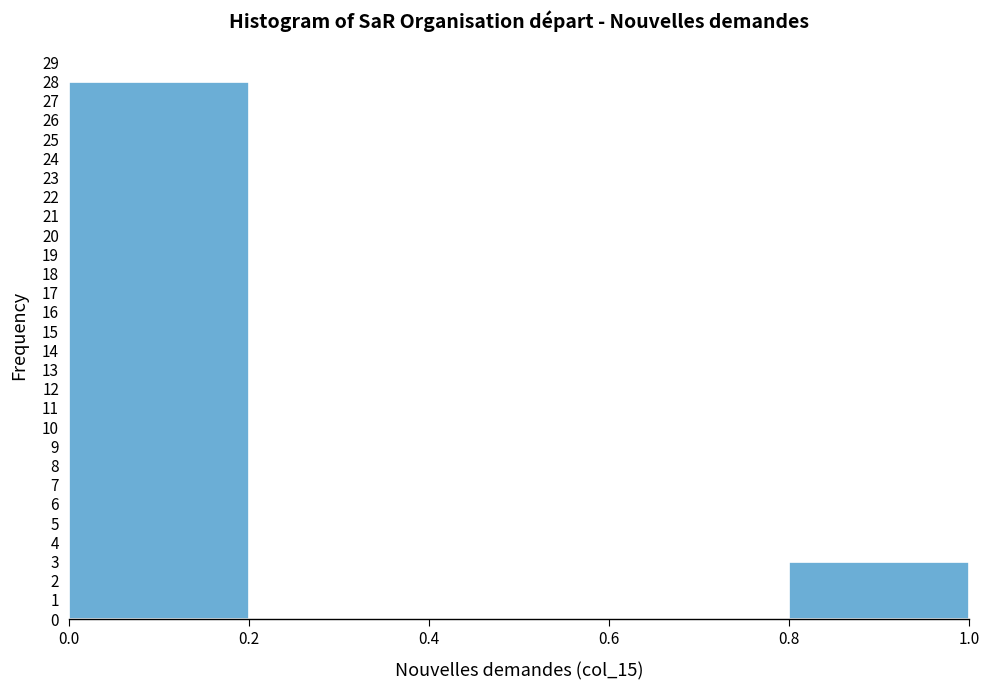

Reading left to right, list every bar in this chart as the range it spans on the x-axis followed by its height. The values are not printed on the chart, so give them approximately, as read against the axis.

0.0 to 0.2: 28
0.2 to 0.4: 0
0.4 to 0.6: 0
0.6 to 0.8: 0
0.8 to 1.0: 3